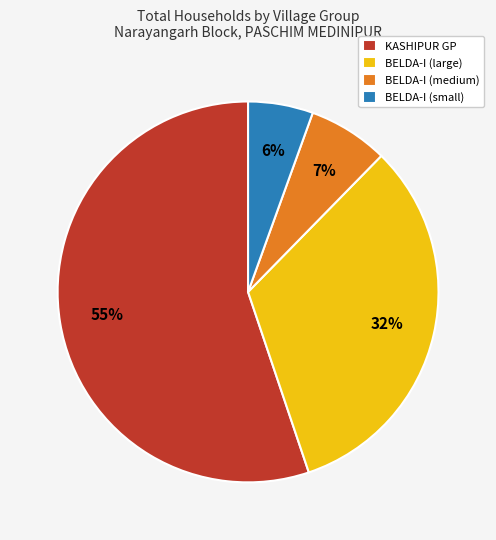

Is it true that BELDA-I (medium) is 7% of the pie?

True